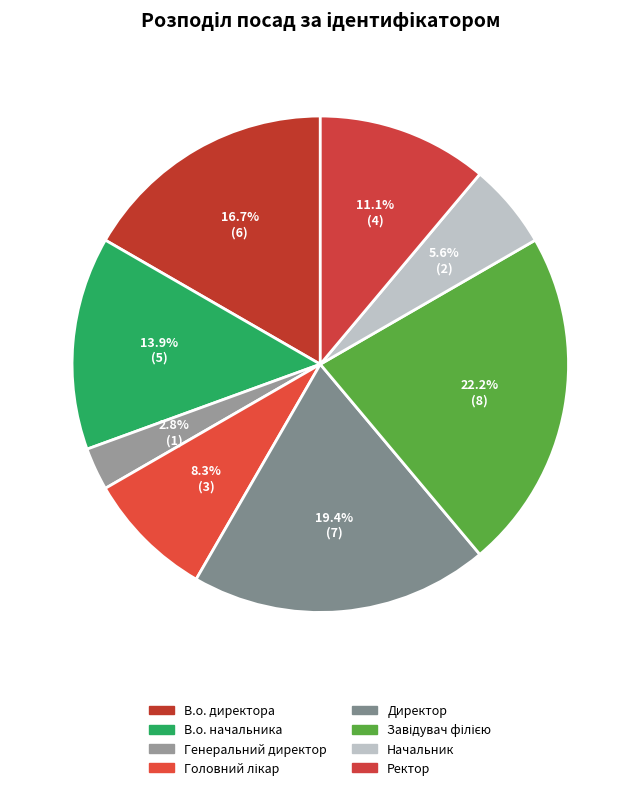

How many segments does this pie chart have?

8